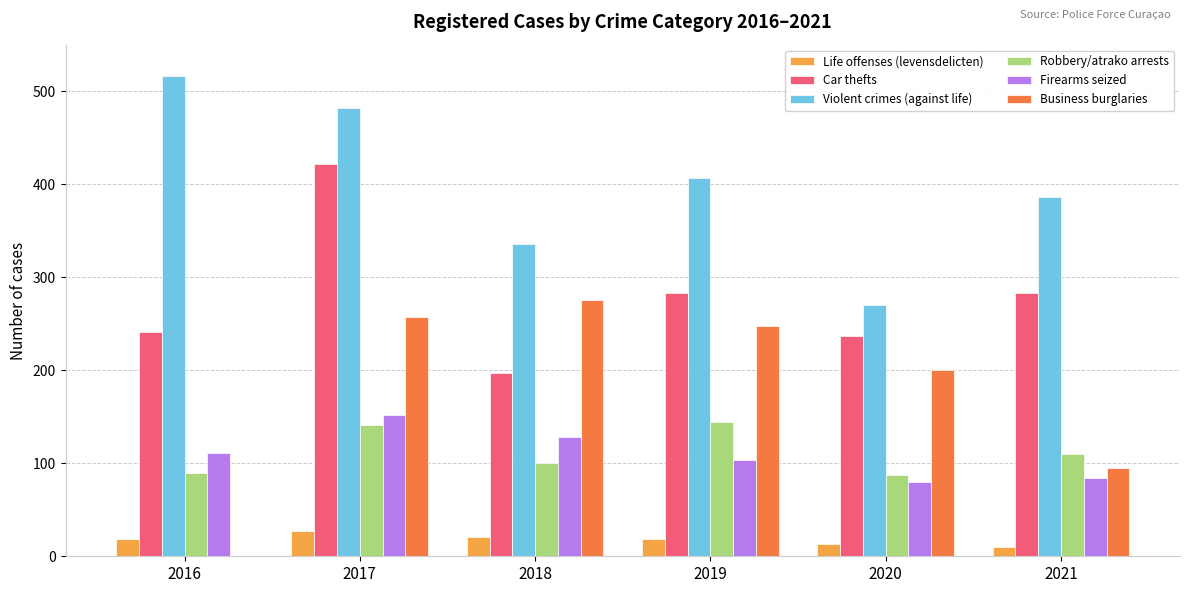

Which series has the largest total across all categories?

Violent crimes (against life)